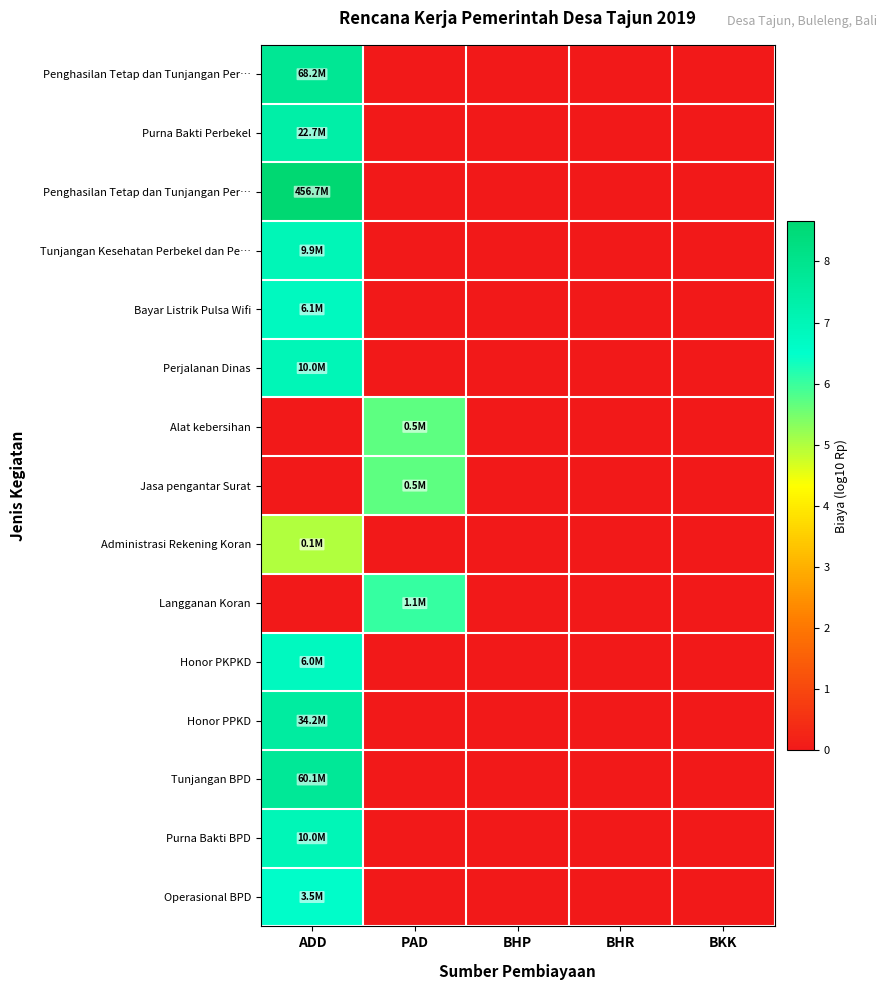

At how many categories does at least one series exceed 2?

2